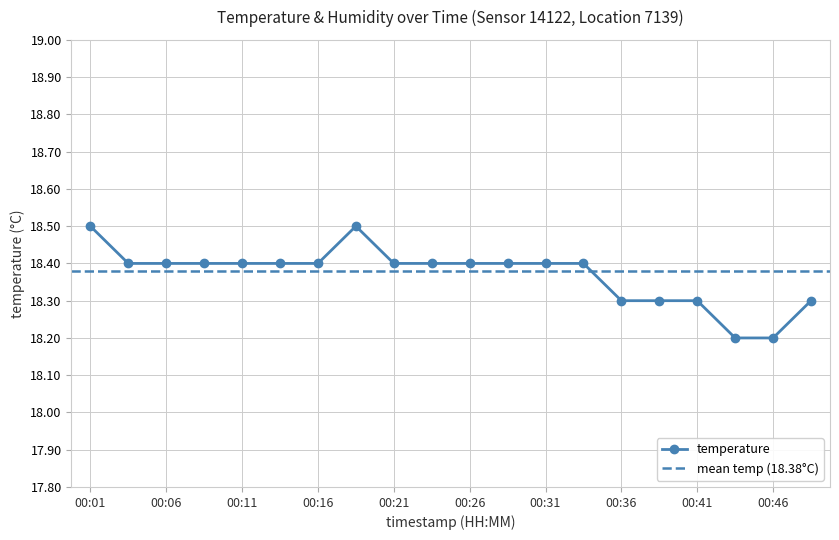

Reading left to right, extract all data points from this chart.

18.5	18.4	18.4	18.4	18.4	18.4	18.4	18.5	18.4	18.4	18.4	18.4	18.4	18.4	18.3	18.3	18.3	18.2	18.2	18.3